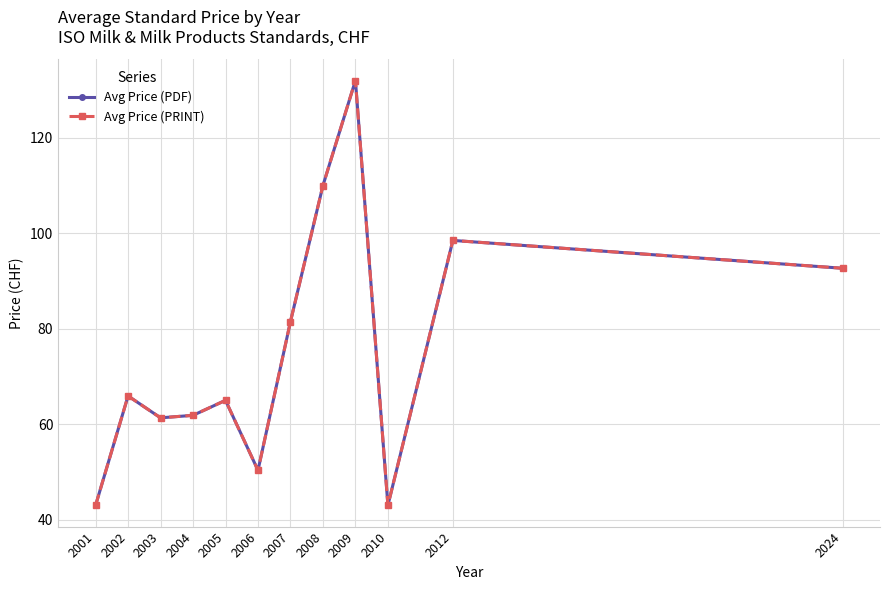

At which label does Avg Price (PDF) first exceed 65?

2002